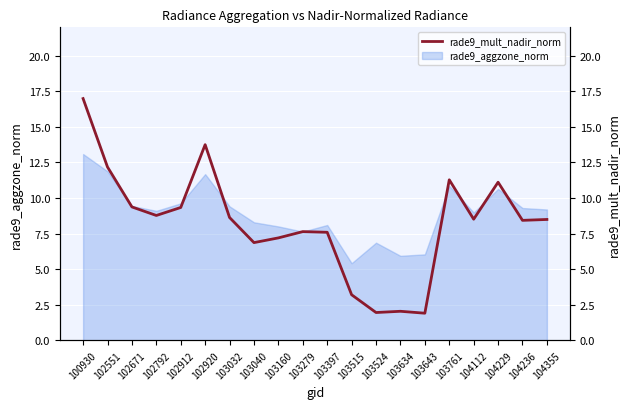

Which category has the lowest value across all series?

103643